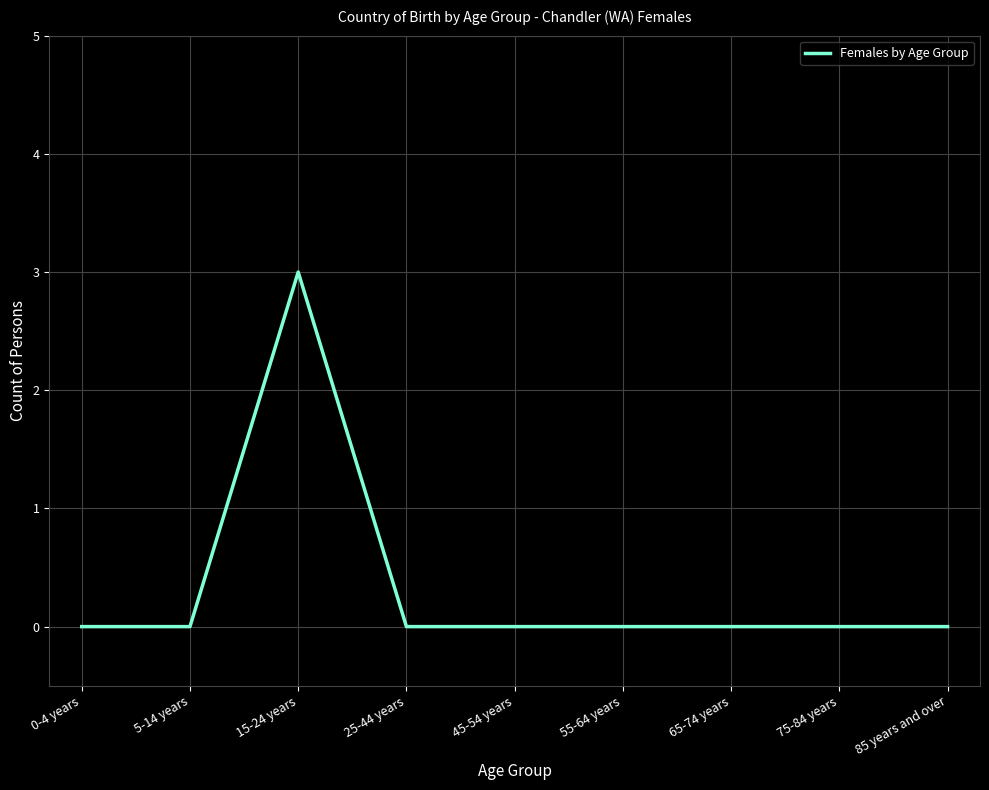

What position from the right is 45-54 years?

5